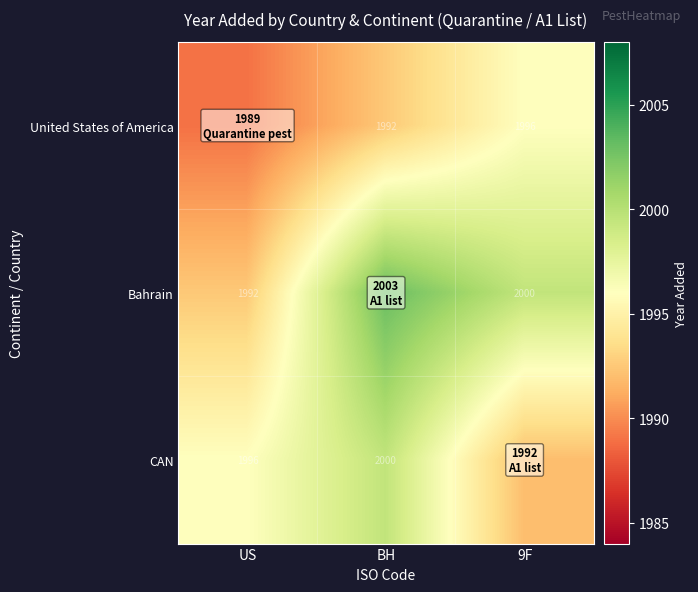

Is it true that CAN equals 747 at BH?

False